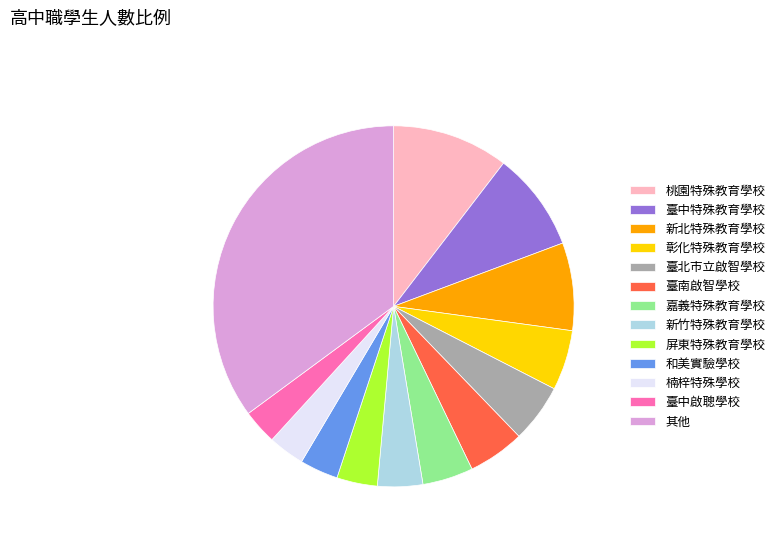

How many segments does this pie chart have?

13